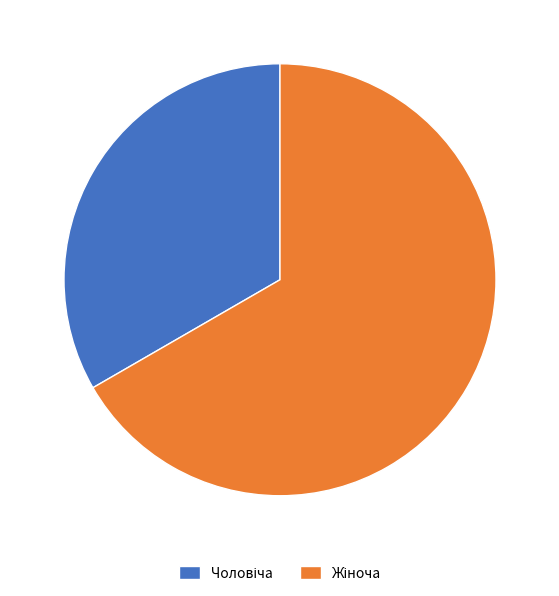

How many slices are in this pie chart?

2